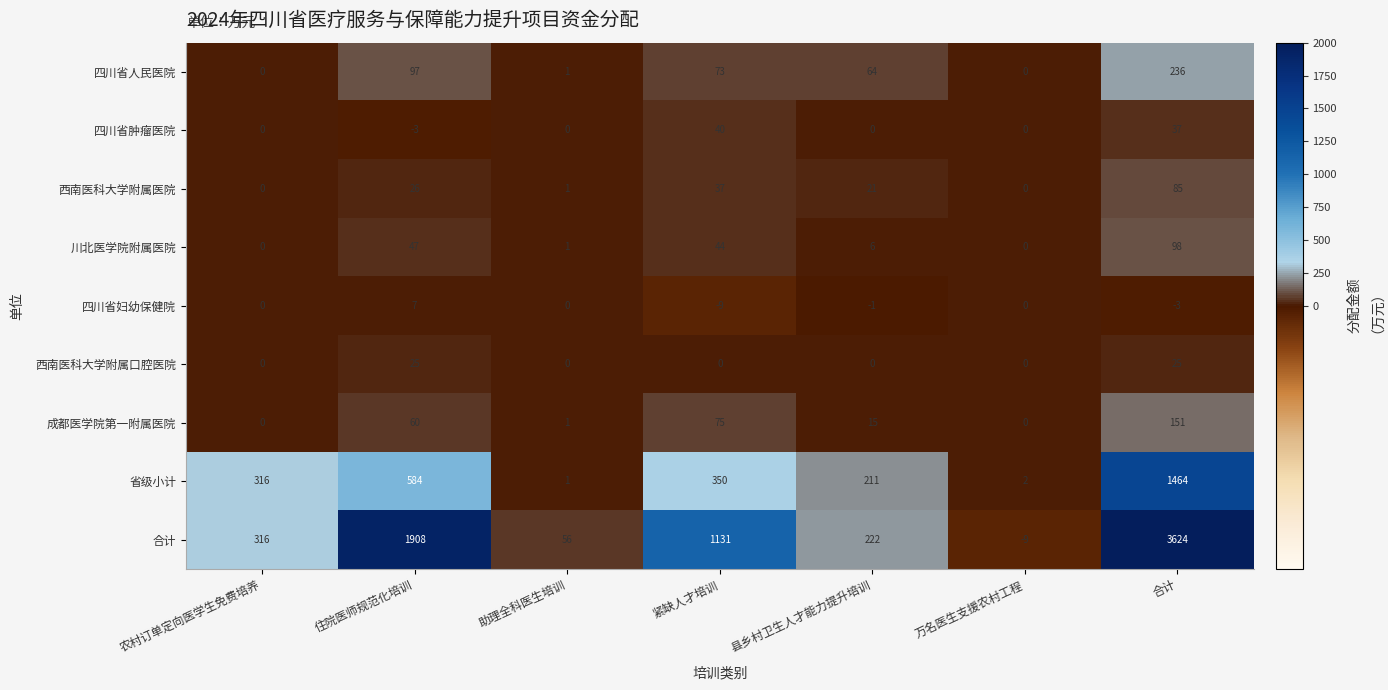

What is the approximate value of 合计 at 农村订单定向医学生免费培养, to the nearest 10?

320